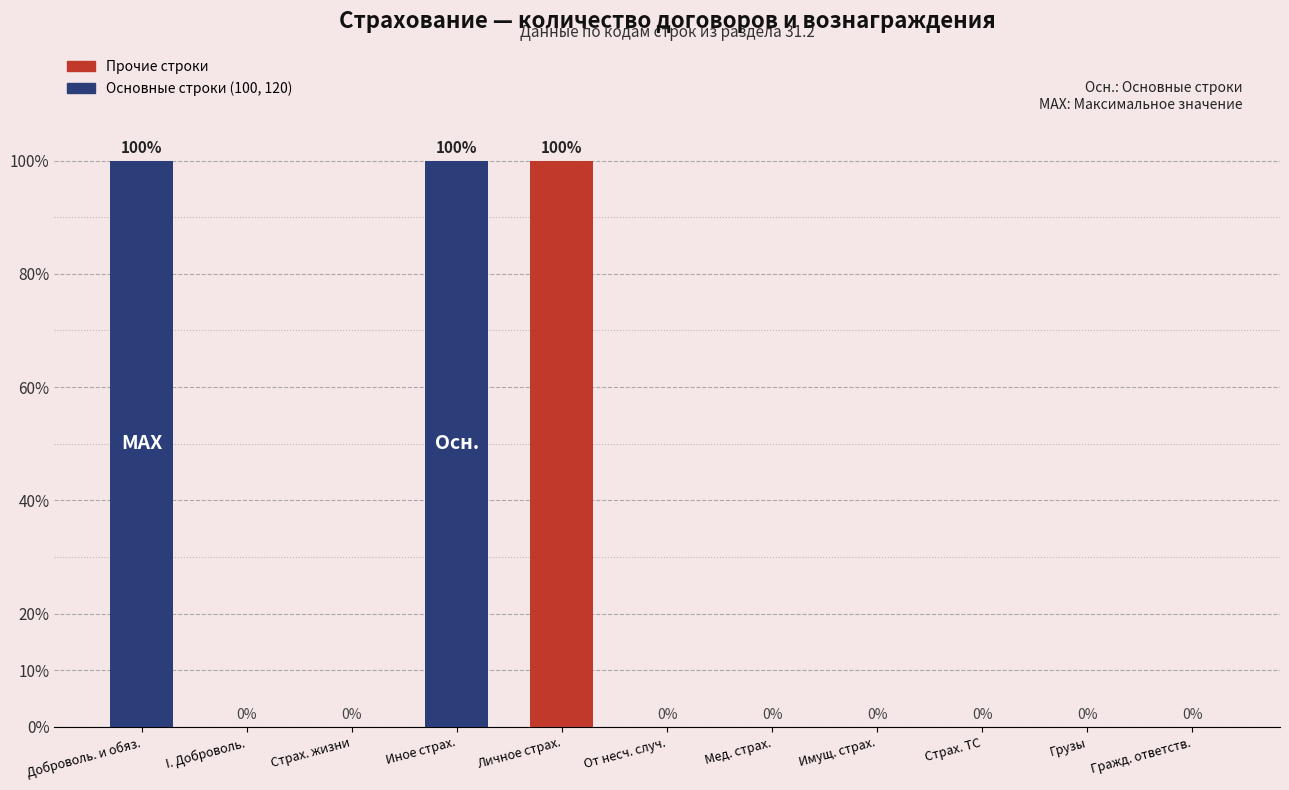

Reading right to left, what are all the values shown in this chart?

Гражд. ответств.=0	Грузы=0	Страх. ТС=0	Имущ. страх.=0	Мед. страх.=0	От несч. случ.=0	Личное страх.=100	Иное страх.=100	Страх. жизни=0	I. Доброволь.=0	Доброволь. и обяз.=100